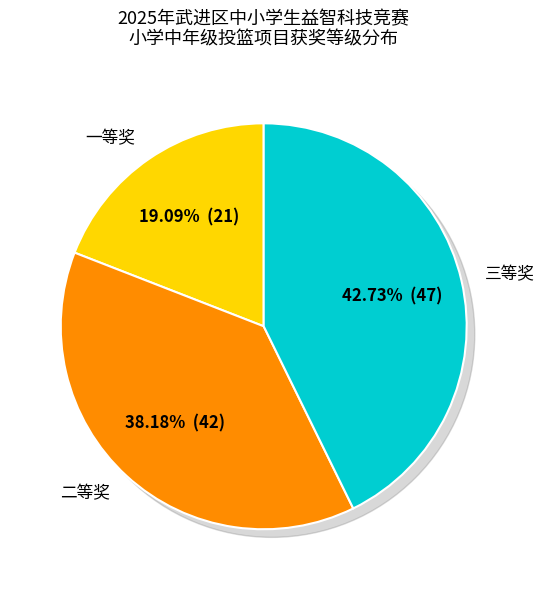

Count the number of slices in the pie.

3